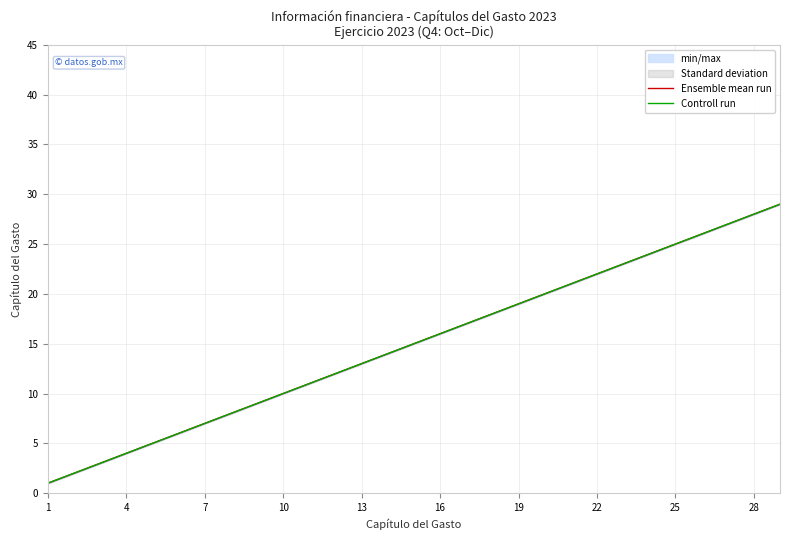

True or false: Controll run has more than 2 points higher than both neighbors.

False